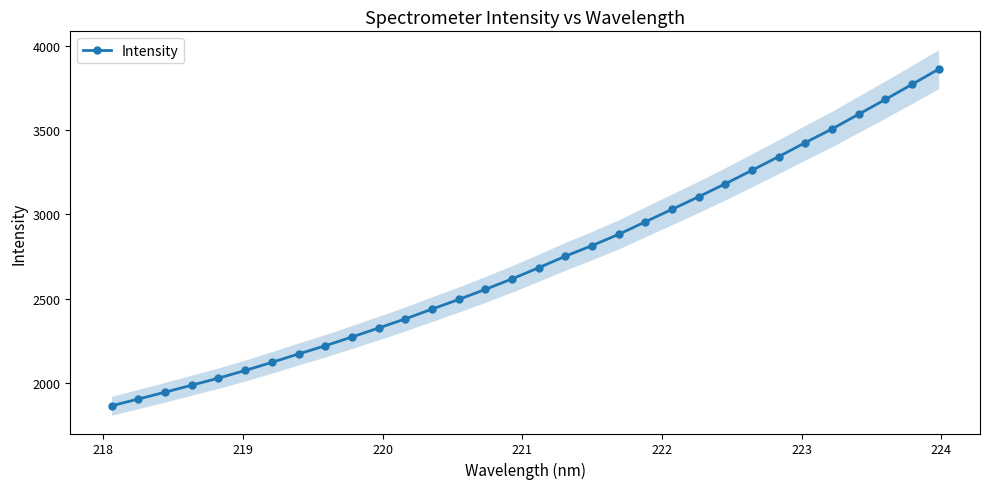

How many values in the Intensity series exceed 2684?

16